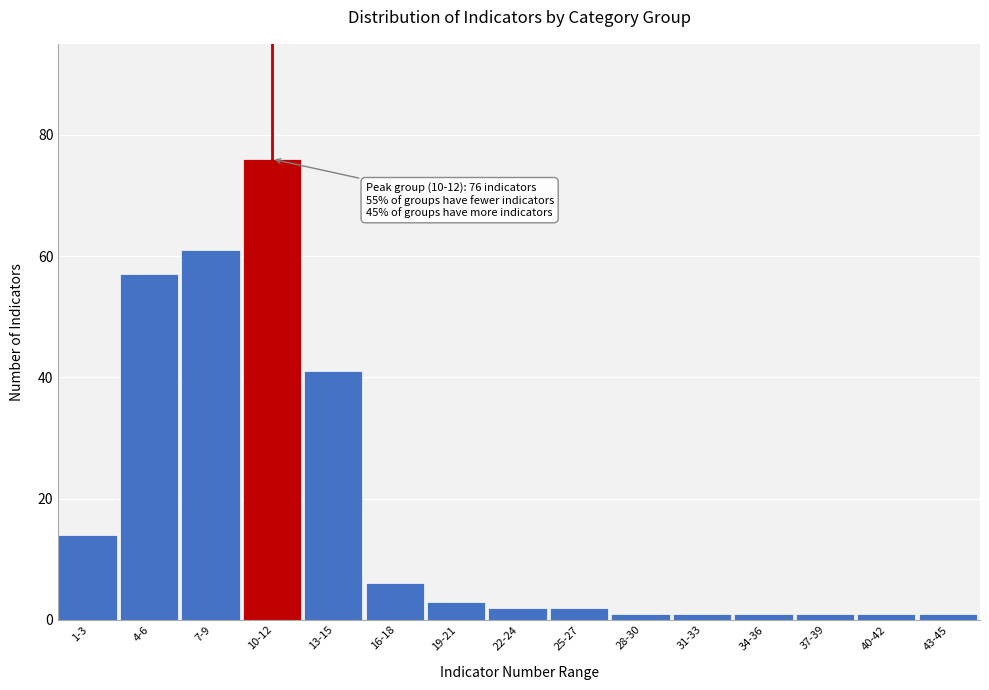

Reading right to left, transcribe all the data shown in this chart.

43-45=1	40-42=1	37-39=1	34-36=1	31-33=1	28-30=1	25-27=2	22-24=2	19-21=3	16-18=6	13-15=41	10-12=76	7-9=61	4-6=57	1-3=14